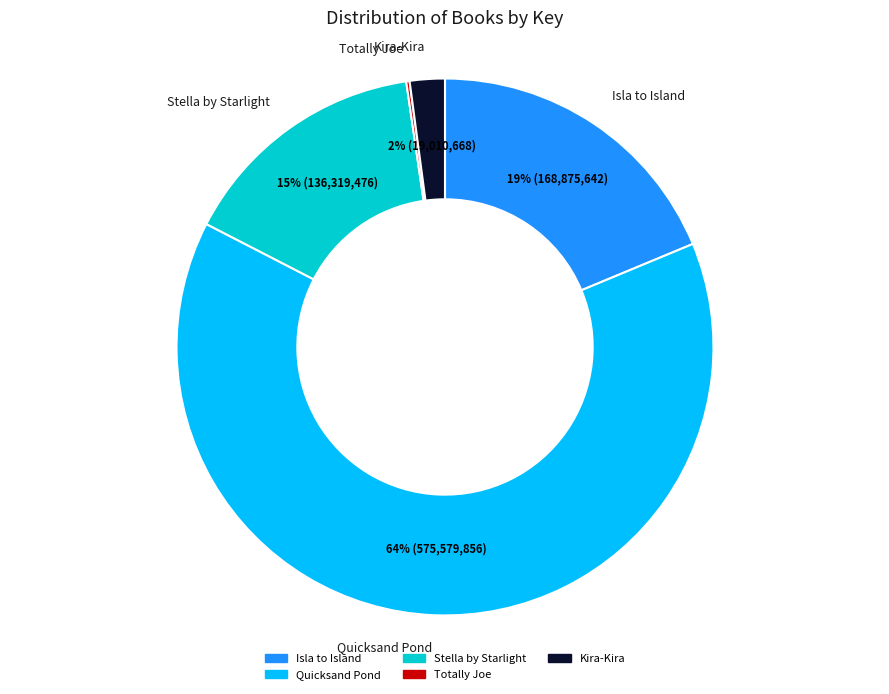

Is it true that Quicksand Pond is 78% of the pie?

False